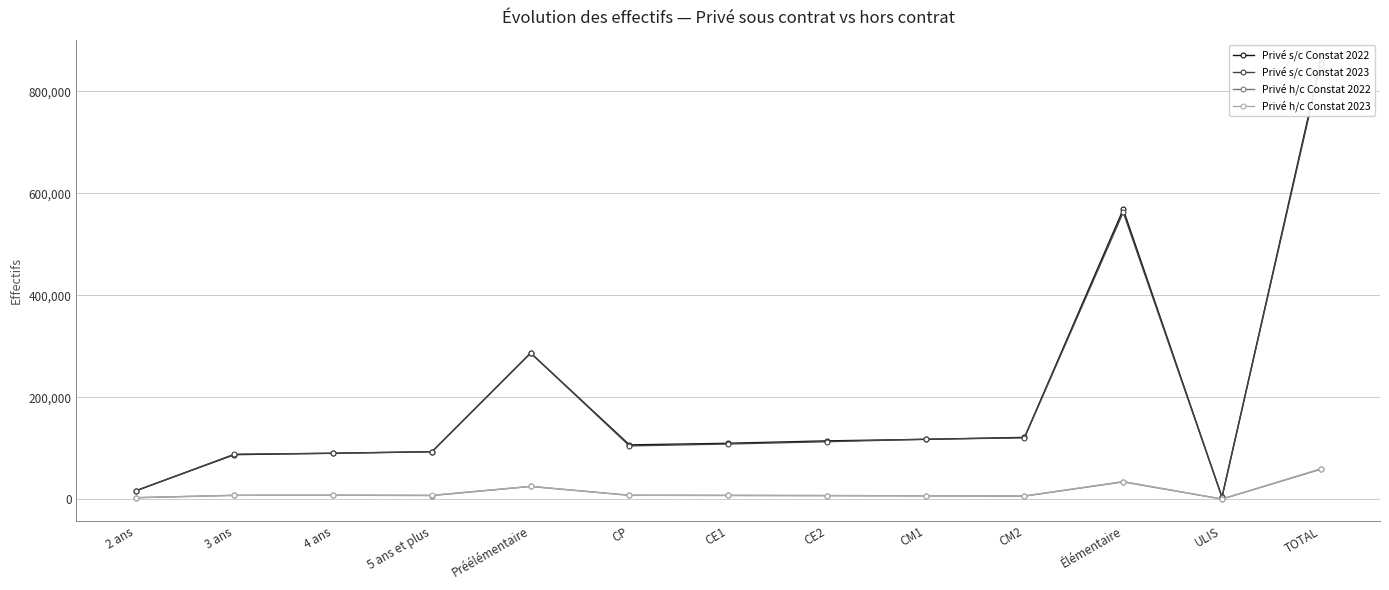

What is the spread (max minus min) of values at 4 ans?

82511